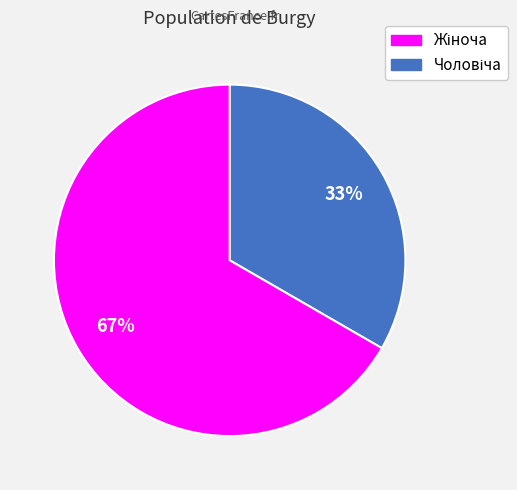

To the nearest percent, what is the average slice percentage?

50%